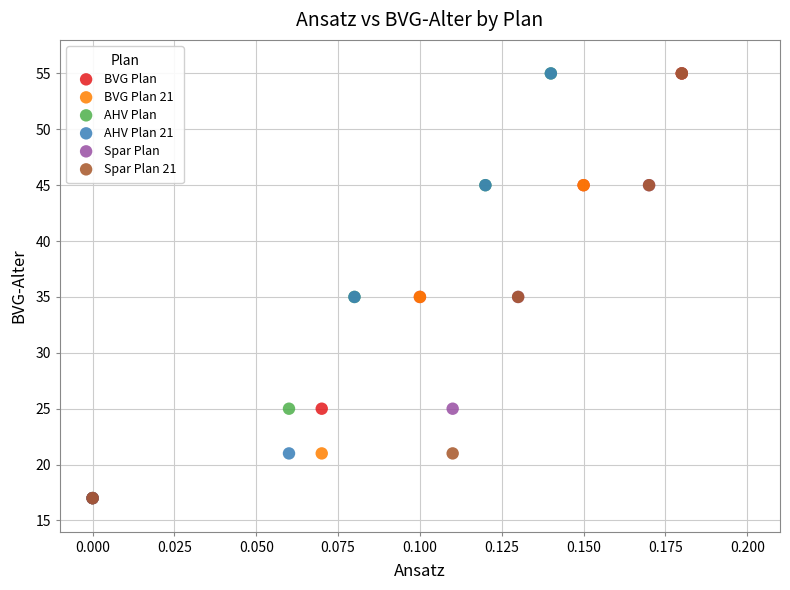

What are all the series names shown in the legend?

BVG Plan, BVG Plan 21, AHV Plan, AHV Plan 21, Spar Plan, Spar Plan 21